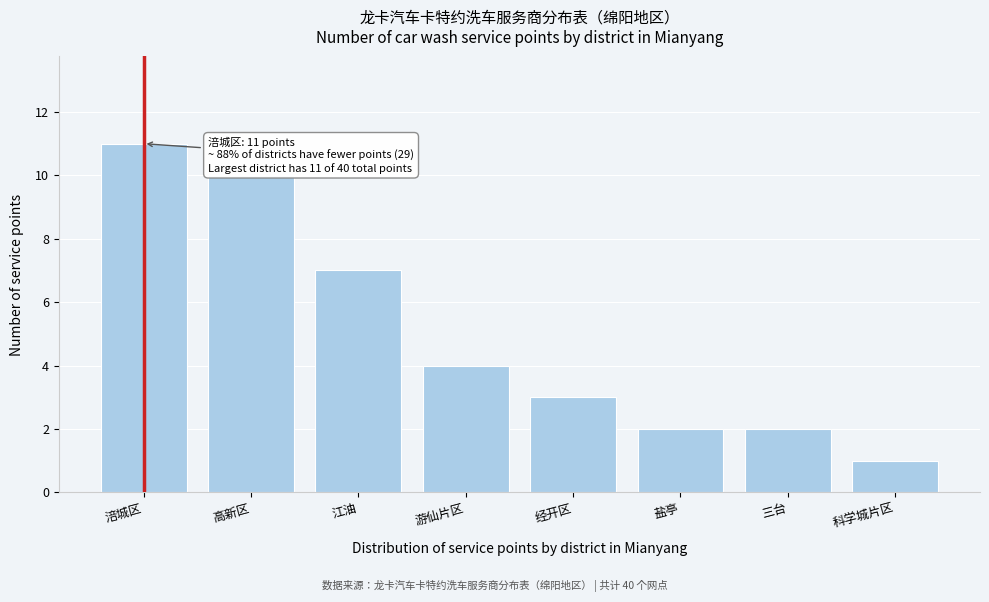

Reading left to right, transcribe all the data shown in this chart.

11	10	7	4	3	2	2	1